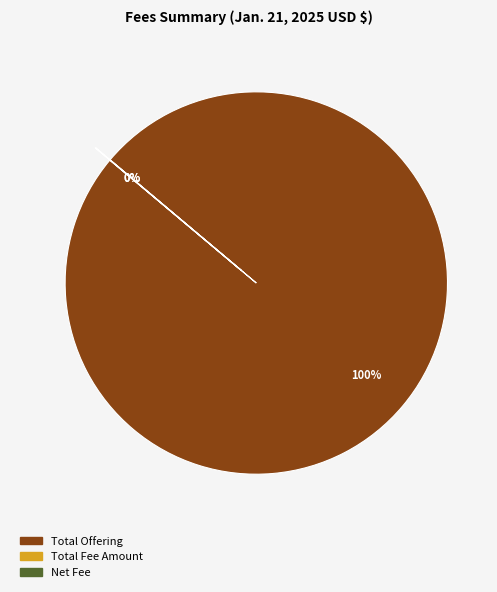

What is the largest slice in the pie chart?

Total Offering